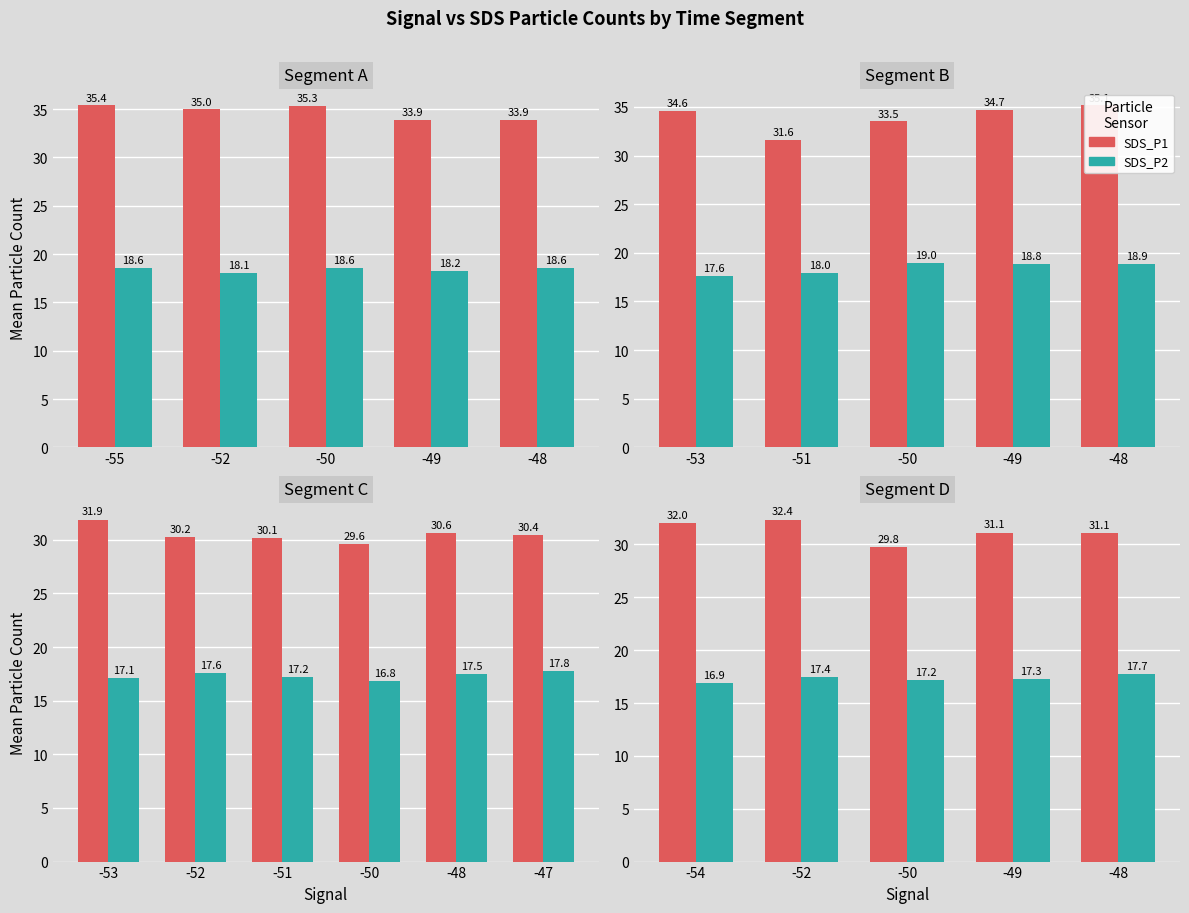

What is the value of the SDS_P2 bar at the 1st from the left?

16.9